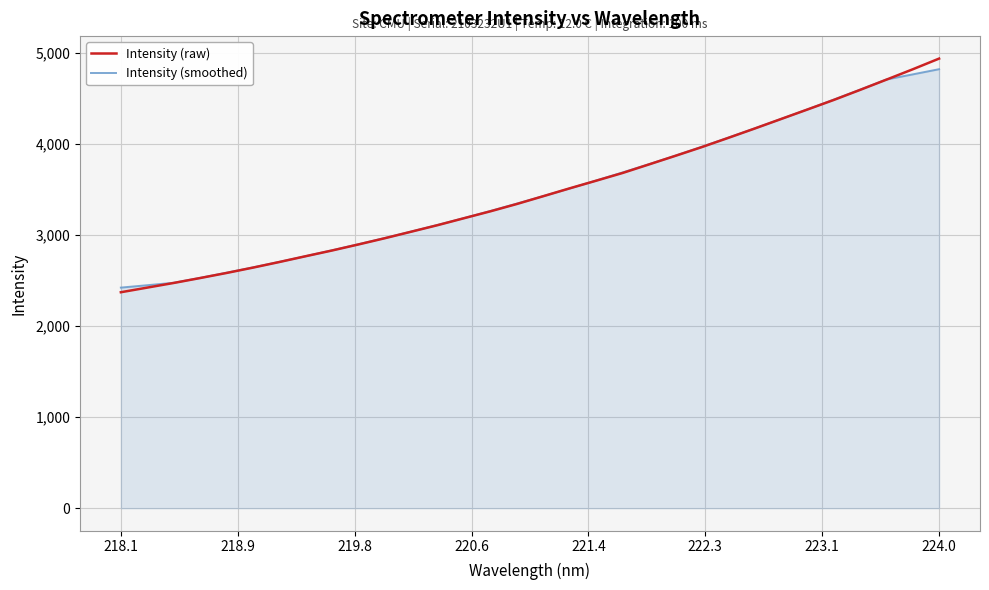

Which series has the largest range (max minus min)?

Intensity (raw)